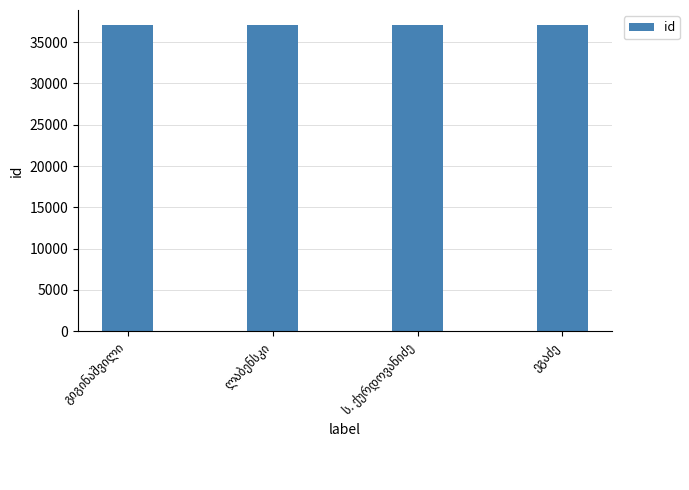

What is the average value?

37040